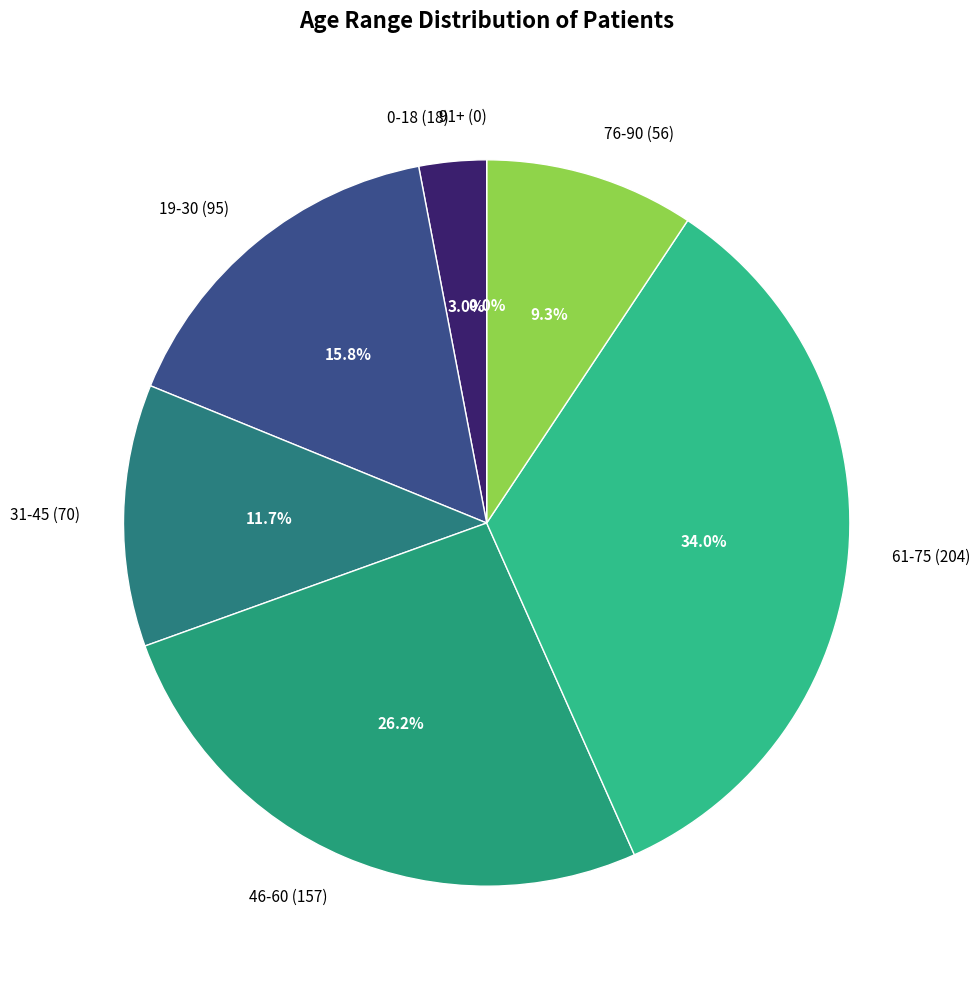

Rank the categories by value from highest to lowest.

61-75, 46-60, 19-30, 31-45, 76-90, 0-18, 91+